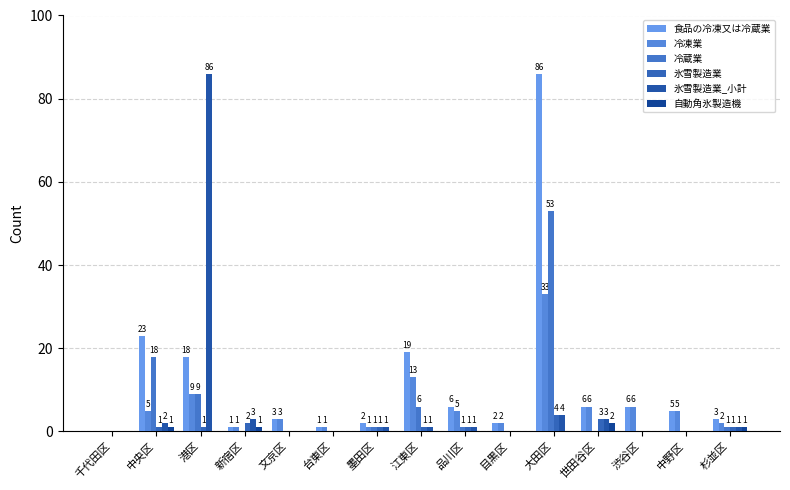

How many distinct data groups are displayed?

6